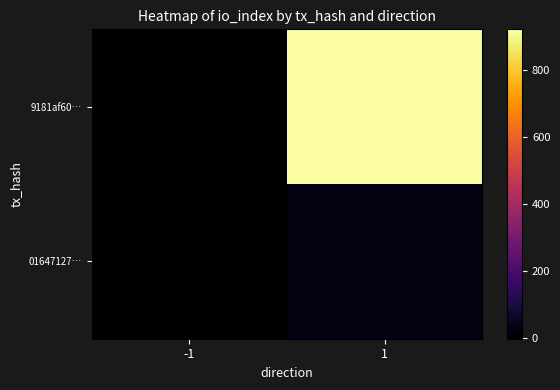

Rank the series by their maximum value, from lowest to highest.

01647127…, 9181af60…